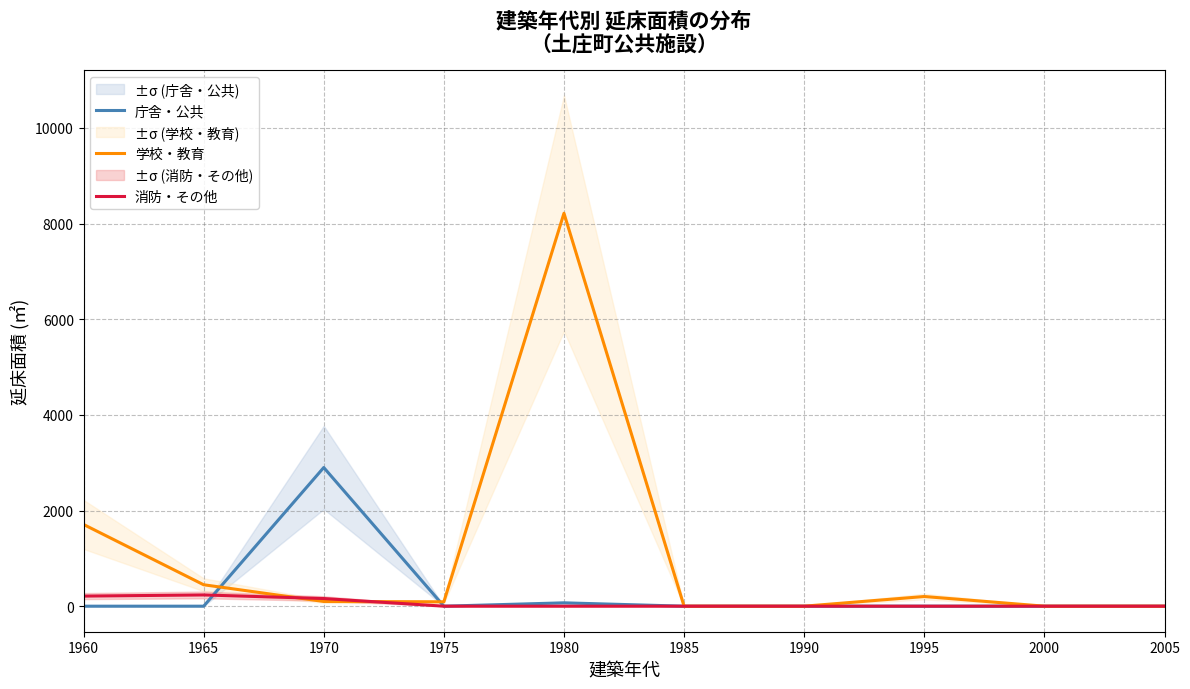

Which category has the highest value in the 庁舎・公共 series?

1970